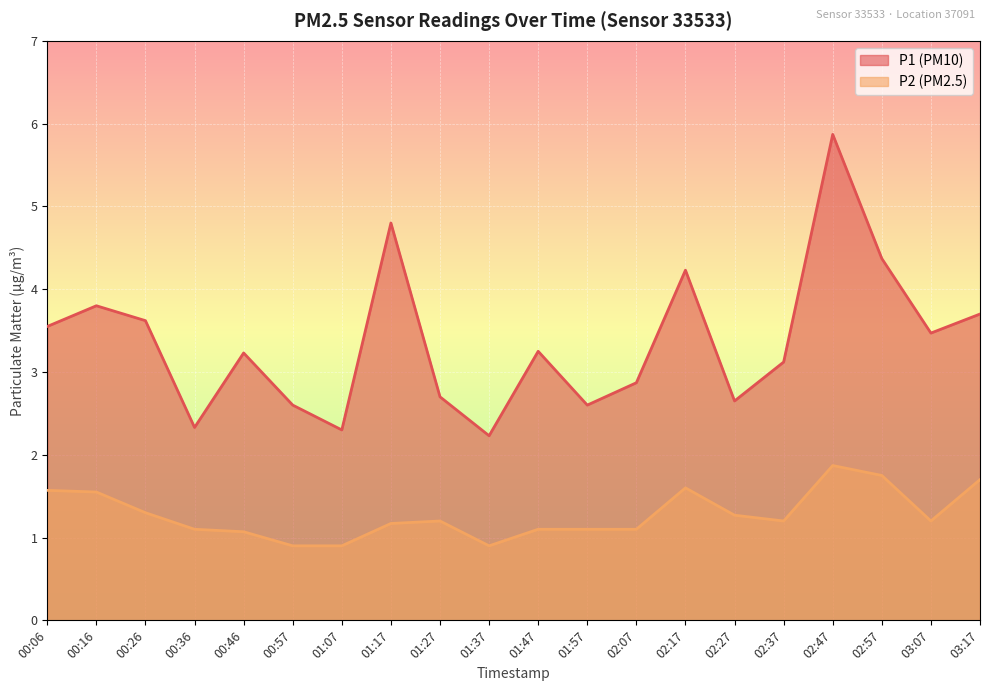

List the labels in order of P1 value, largest first.

02:47, 01:17, 02:57, 02:17, 00:16, 03:17, 00:26, 00:06, 03:07, 01:47, 00:46, 02:37, 02:07, 01:27, 02:27, 00:57, 01:57, 00:36, 01:07, 01:37